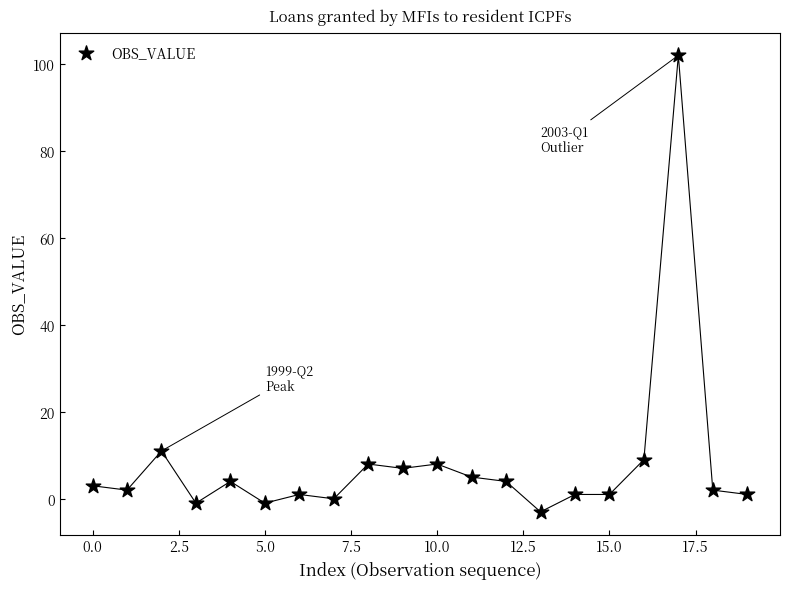

What is the range of Y values (max minus min)?

105